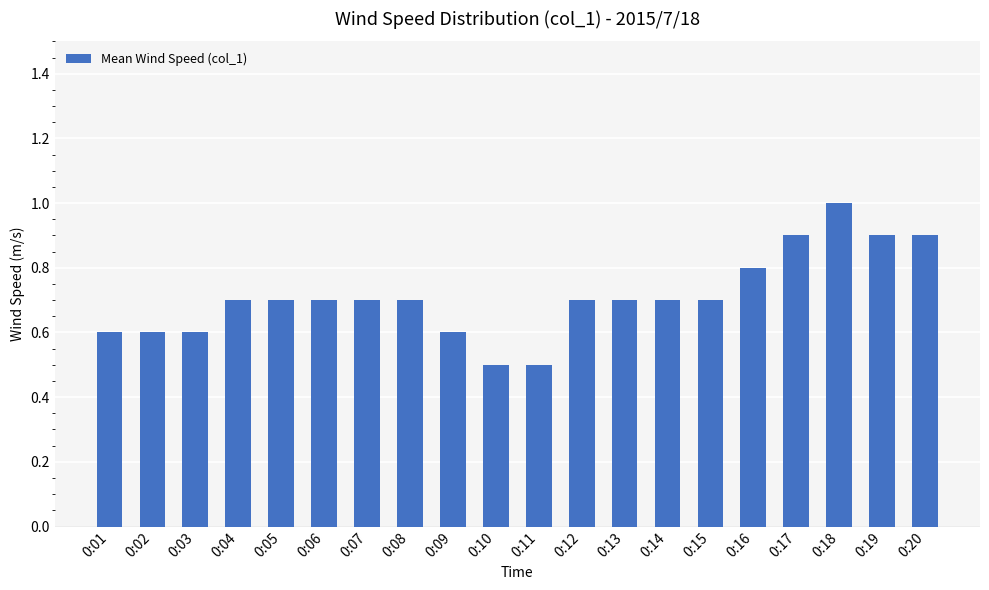

What is the difference between the maximum and minimum values?

0.5